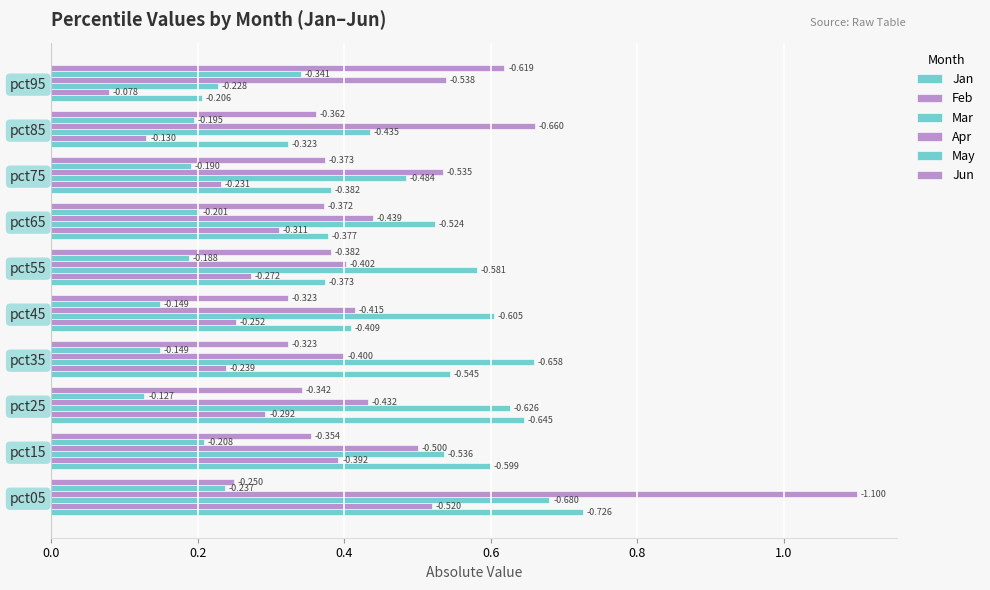

Rank the series by their maximum value, from highest to lowest.

Apr, Jan, Mar, Jun, Feb, May